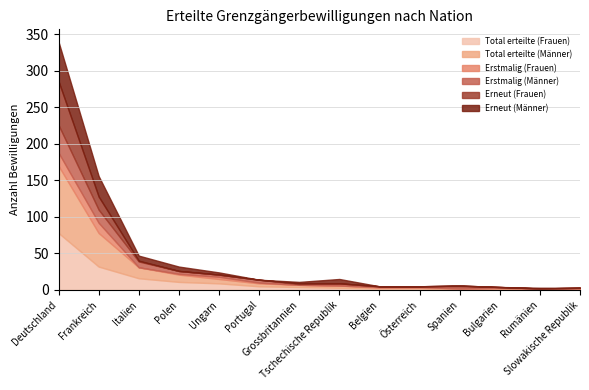

What is the value of the Total erteilte (Männer) point at the 14th from the left?

1